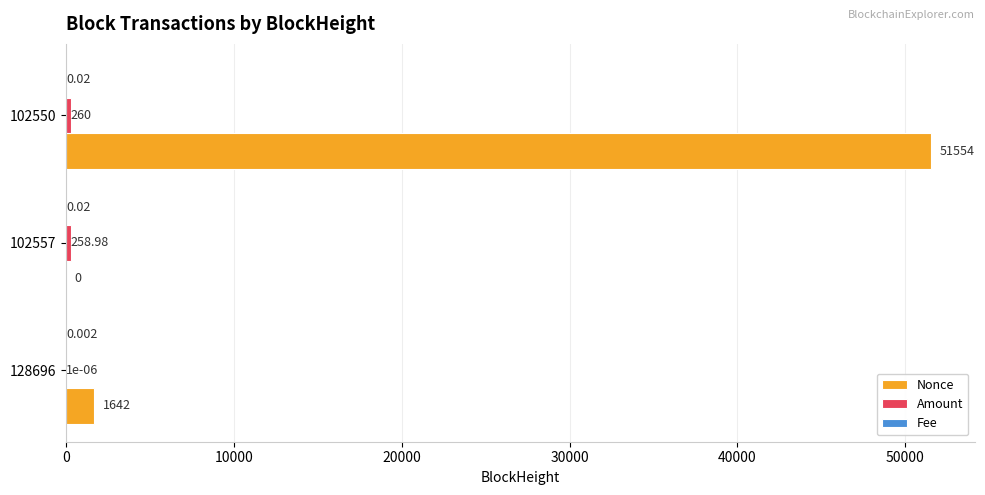

Which series has the largest total across all categories?

Nonce